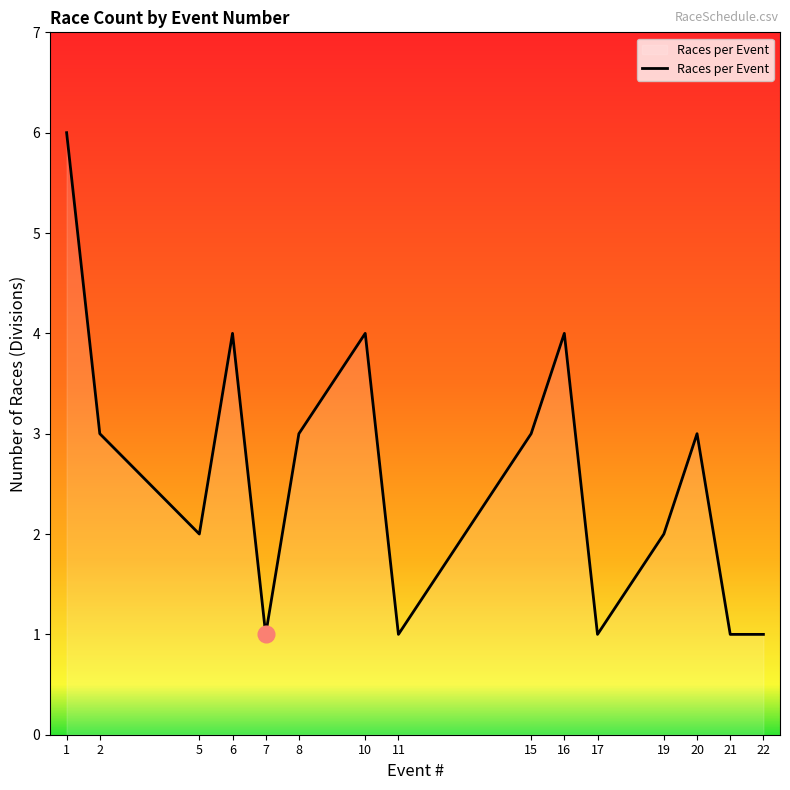

What is the difference between the maximum and minimum values?

5